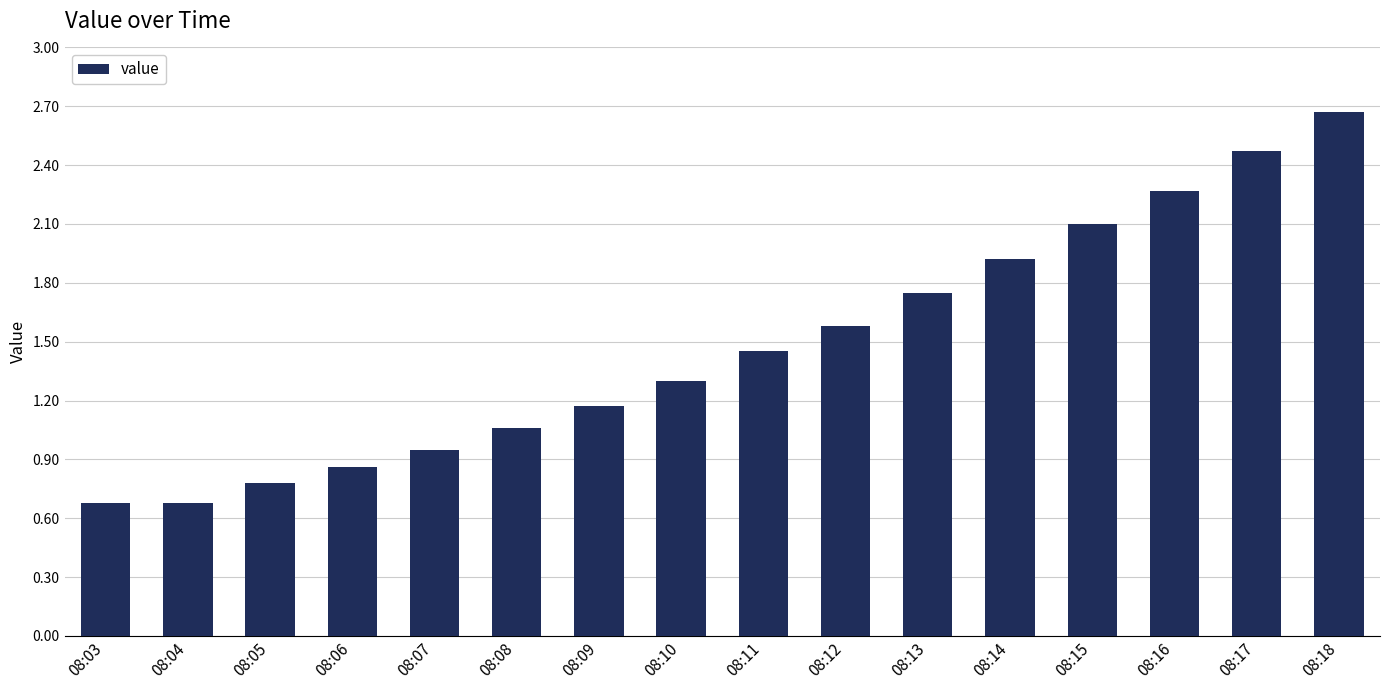

What is the smallest value displayed?

0.7